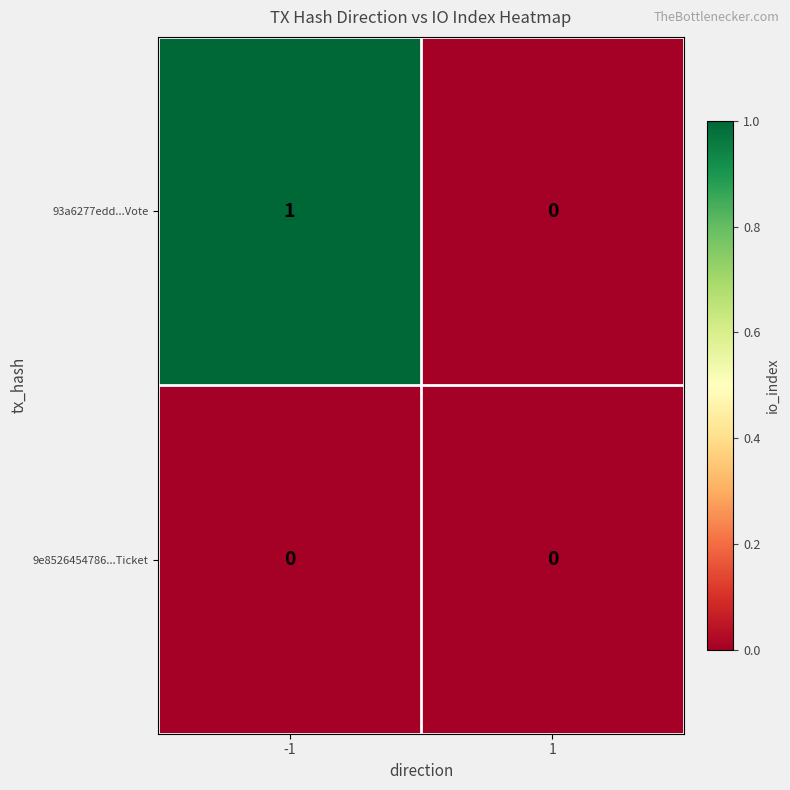

Reading right to left, extract all data points from this chart.

93a6277edd...Vote: 1=0	-1=1
9e8526454786...Ticket: 1=0	-1=0